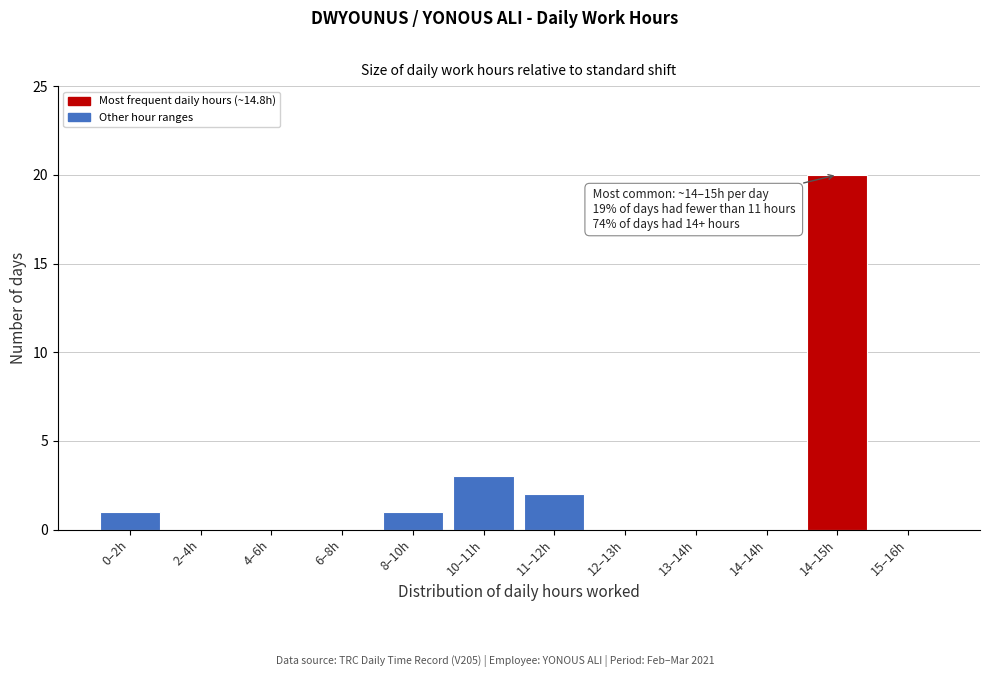

Reading left to right, list all the values displayed in this chart.

0–2h=1	2–4h=0	4–6h=0	6–8h=0	8–10h=1	10–11h=3	11–12h=2	12–13h=0	13–14h=0	14–14h=0	14–15h=20	15–16h=0